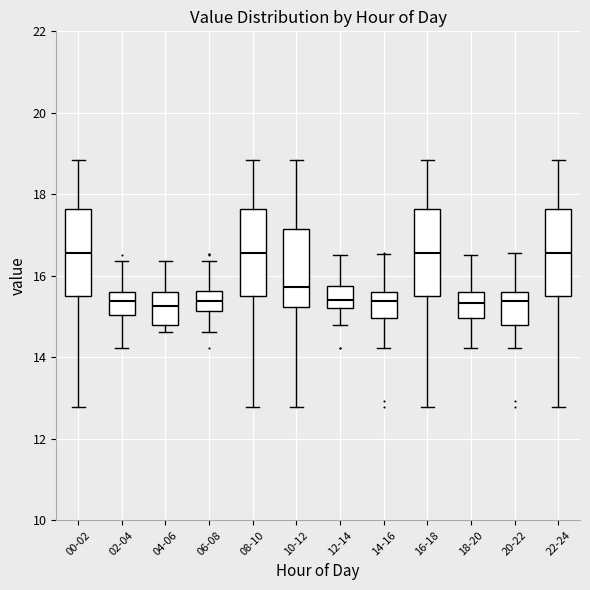

Reading left to right, read every box against the y-axis: the position of its median line, the range the box covers, and the ends of its whiskers. The values are not printed on the chart, so give them approximately, as read against the axis.

00-02: median 16.6, box 15.6 to 17.6, whiskers 12.8 to 18.8
02-04: median 15.4, box 15.0 to 15.6, whiskers 14.2 to 16.4
04-06: median 15.2, box 14.8 to 15.6, whiskers 14.6 to 16.4
06-08: median 15.4, box 15.2 to 15.6, whiskers 14.6 to 16.4
08-10: median 16.6, box 15.6 to 17.6, whiskers 12.8 to 18.8
10-12: median 15.8, box 15.2 to 17.2, whiskers 12.8 to 18.8
12-14: median 15.4, box 15.2 to 15.8, whiskers 14.8 to 16.6
14-16: median 15.4, box 15.0 to 15.6, whiskers 14.2 to 16.6
16-18: median 16.6, box 15.6 to 17.6, whiskers 12.8 to 18.8
18-20: median 15.4, box 15.0 to 15.6, whiskers 14.2 to 16.6
20-22: median 15.4, box 14.8 to 15.6, whiskers 14.2 to 16.6
22-24: median 16.6, box 15.6 to 17.6, whiskers 12.8 to 18.8